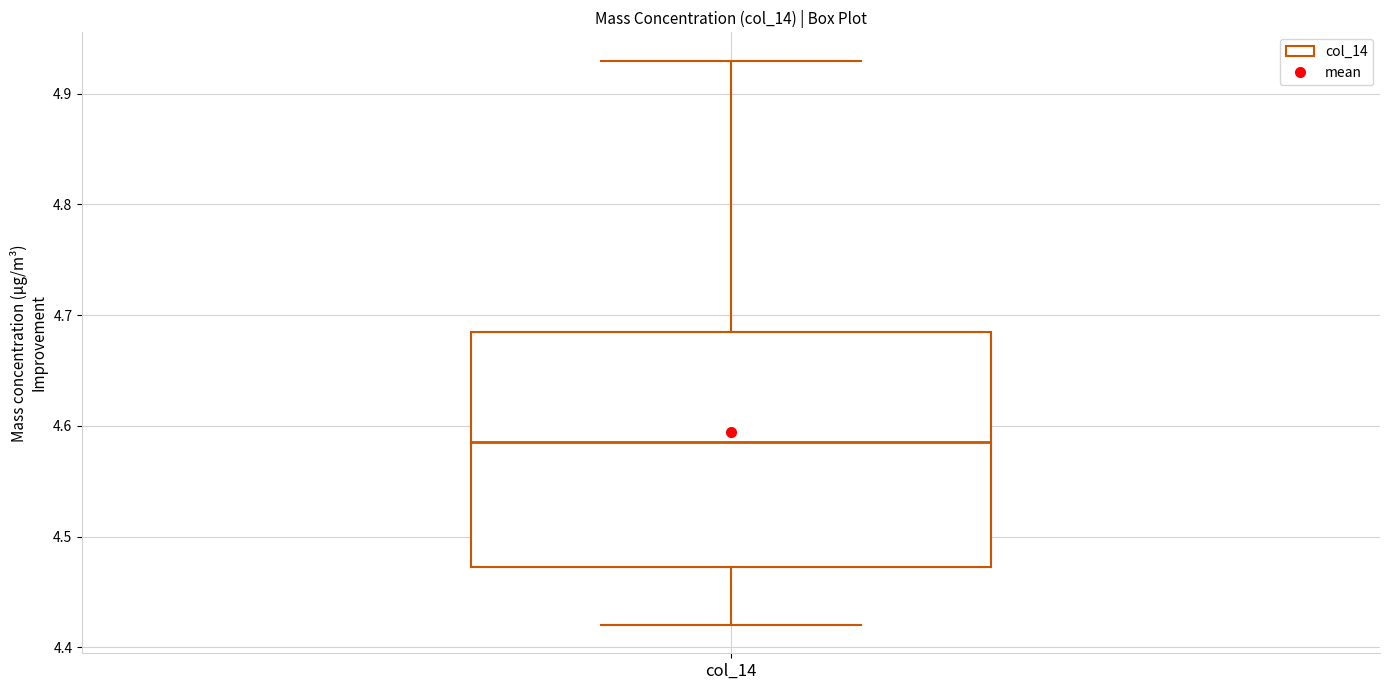

Transcribe this box plot: give where the median line is, the range the box spans, and where the two whiskers end, as read against the y-axis. The values are not printed on the chart, so give them approximately, as read against the axis.

median 4.59, box 4.47 to 4.69, whiskers 4.42 to 4.93